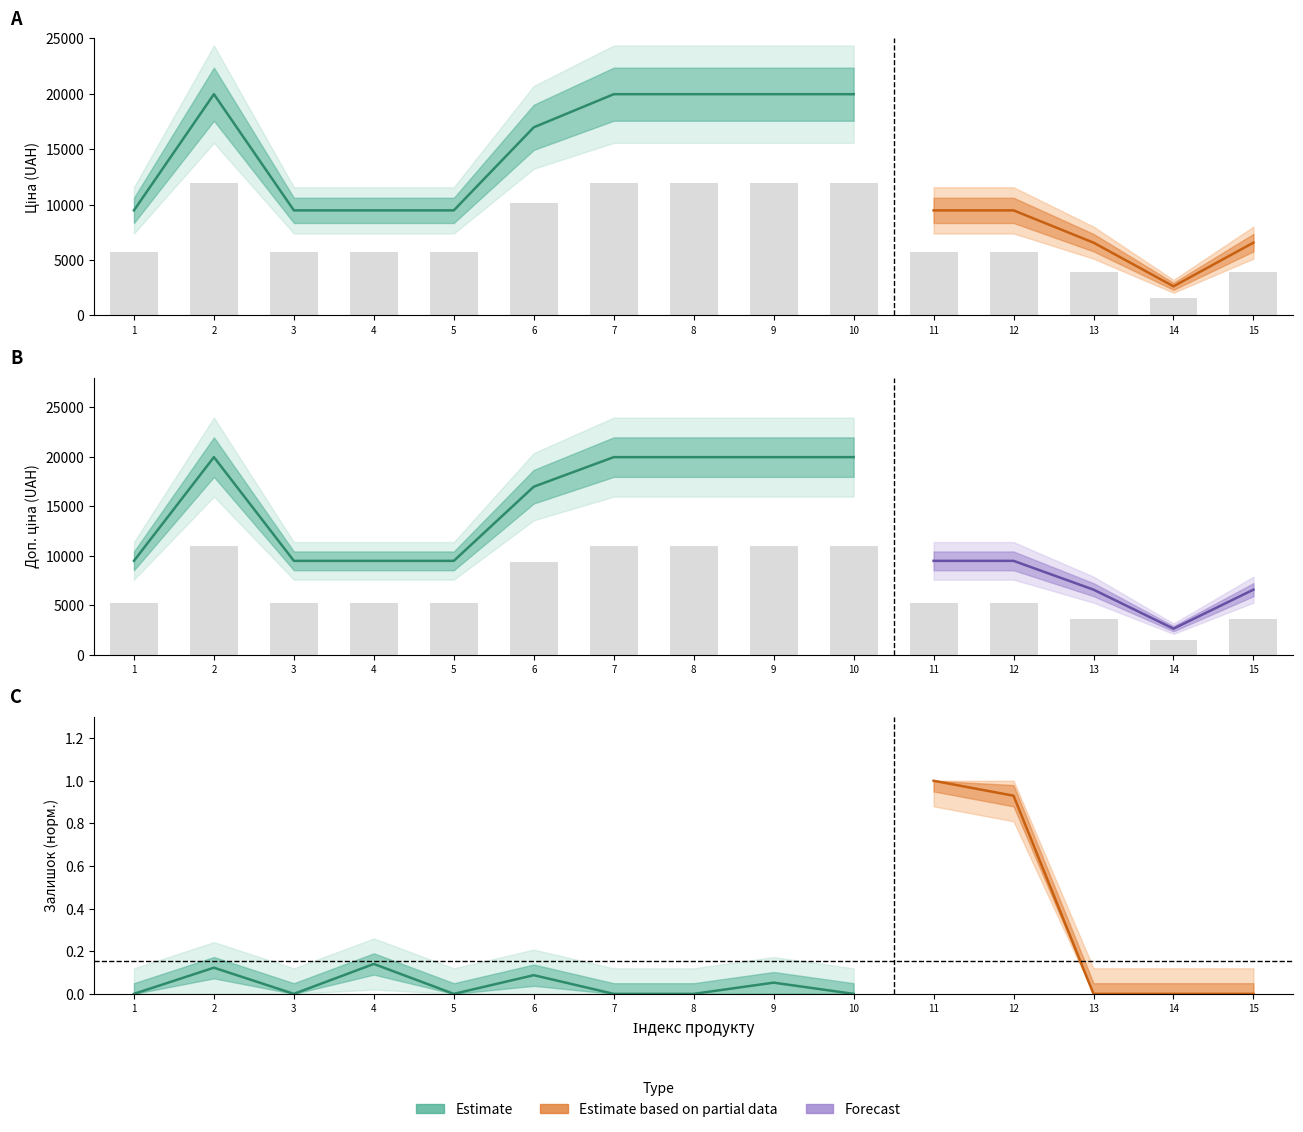

List the series in order of their peak value, highest first.

Ціна, Доп. ціна